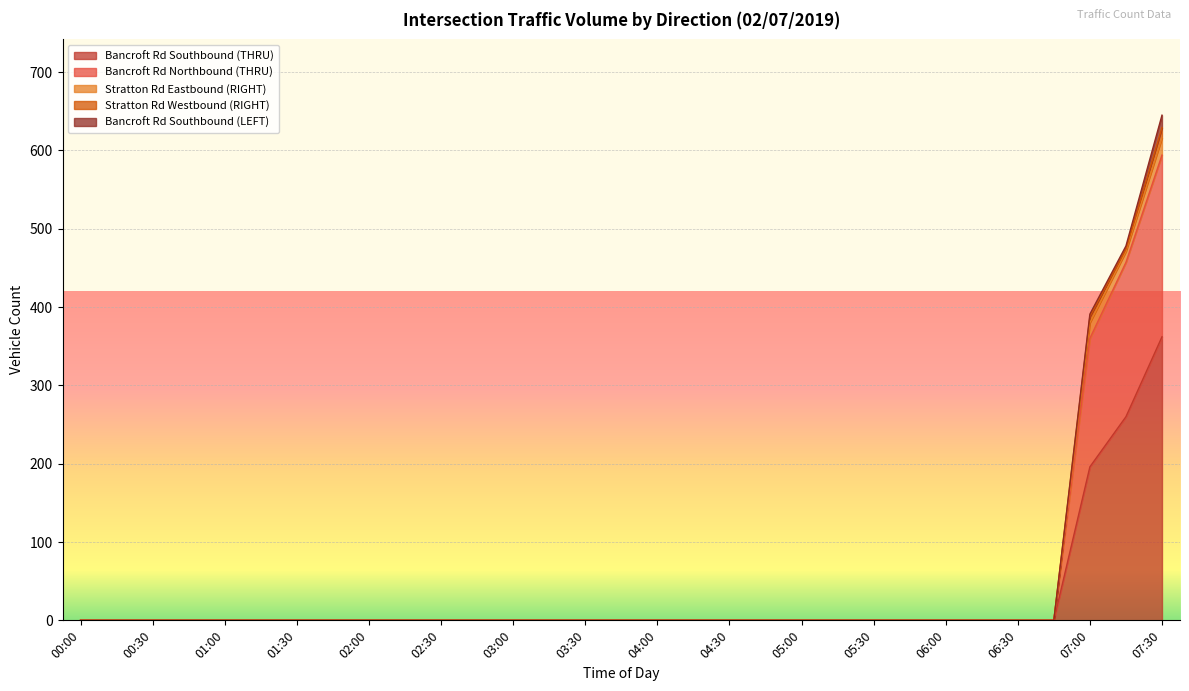

How many positive values does the Stratton Rd Westbound (RIGHT) series have?

3